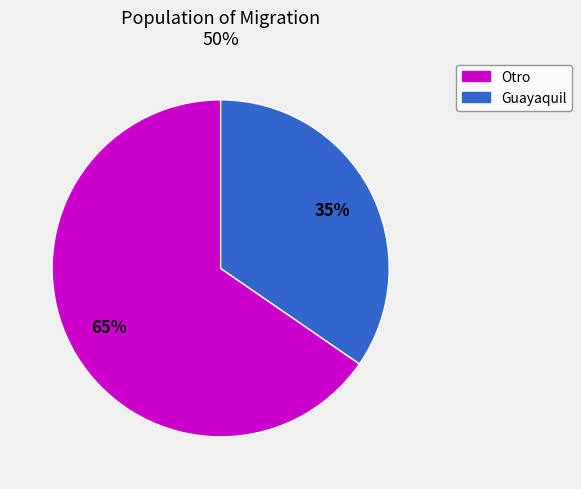

Does any single category account for the majority?

Yes